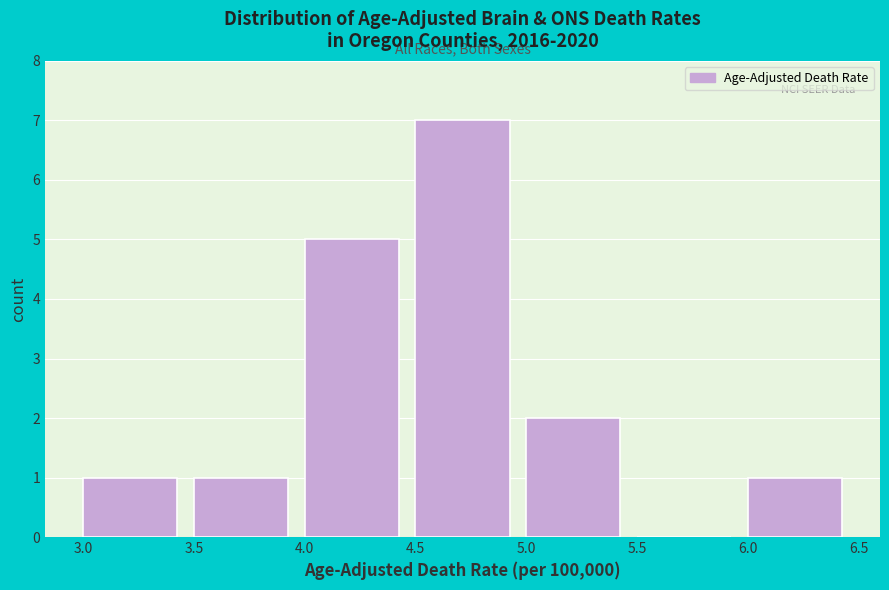

Which range on the x-axis has the tallest bar?

4.5 to 5.0